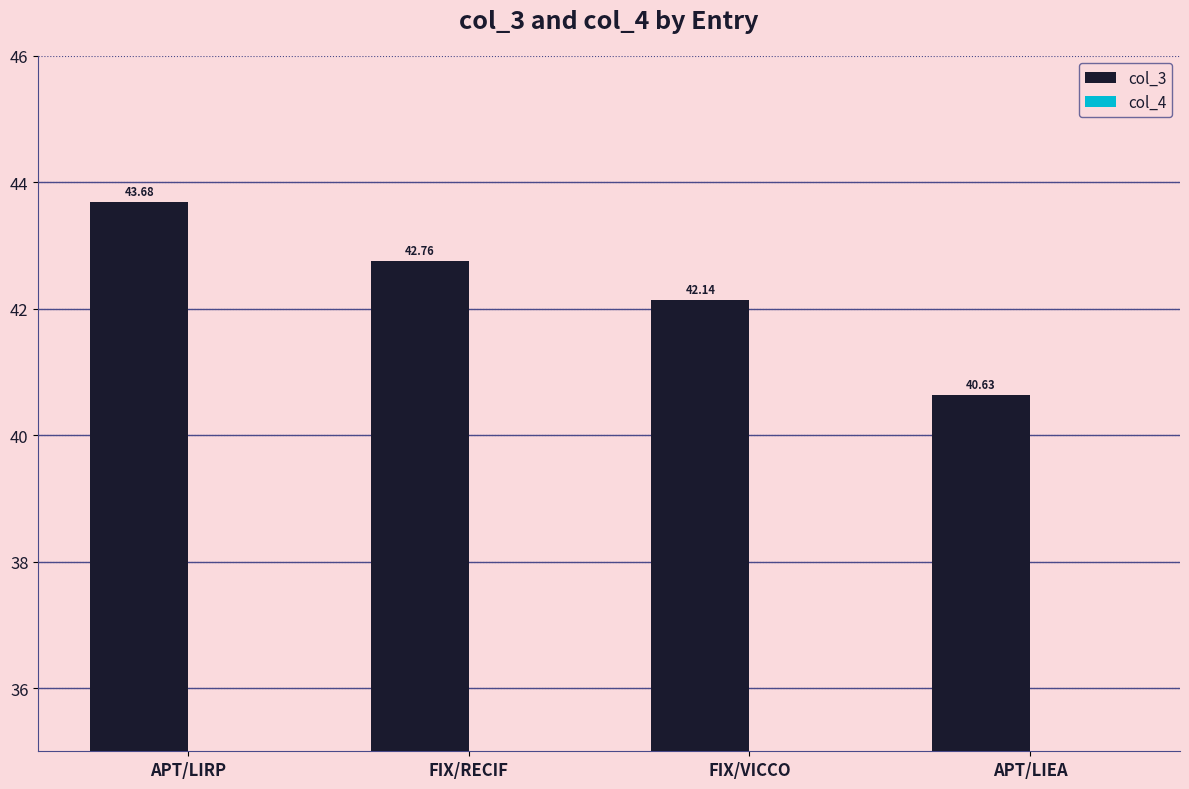

Reading left to right, list all the values displayed in this chart.

col_3: APT/LIRP=43.7	FIX/RECIF=42.8	FIX/VICCO=42.1	APT/LIEA=40.6
col_4: APT/LIRP=10.4	FIX/RECIF=8.9	FIX/VICCO=8.8	APT/LIEA=8.3